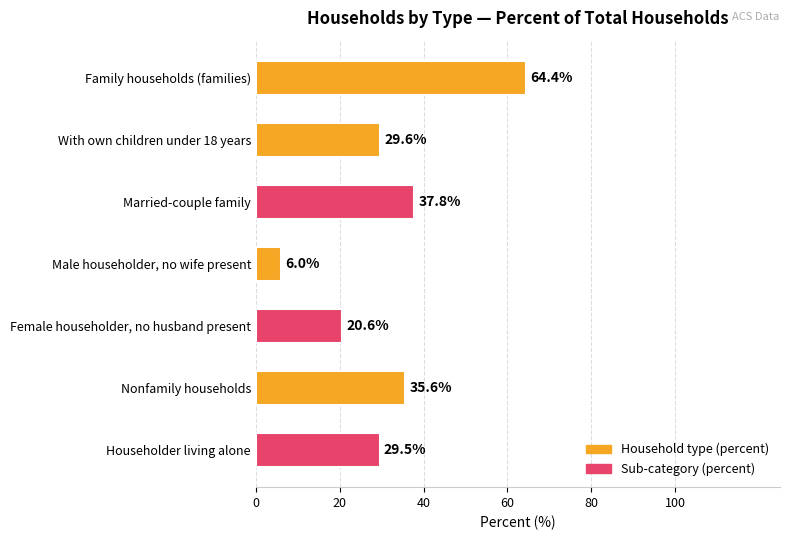

Reading top to bottom, list all the values displayed in this chart.

64.4	29.6	37.8	6.0	20.6	35.6	29.5